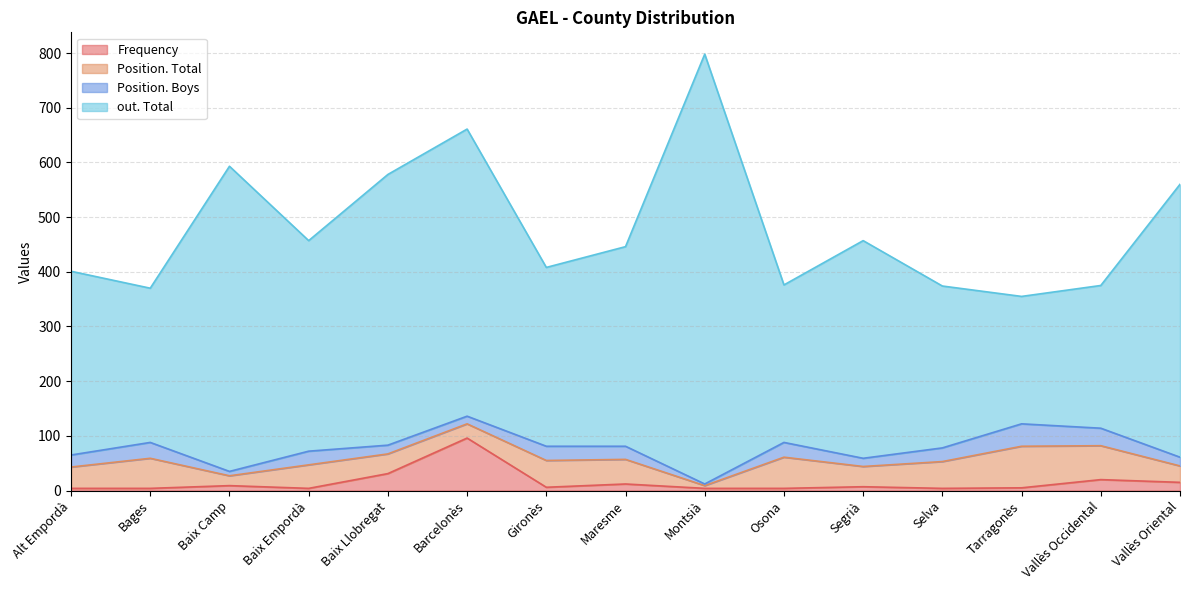

In out. Total, how many points are higher than both neighbors (excluding endpoints)?

4